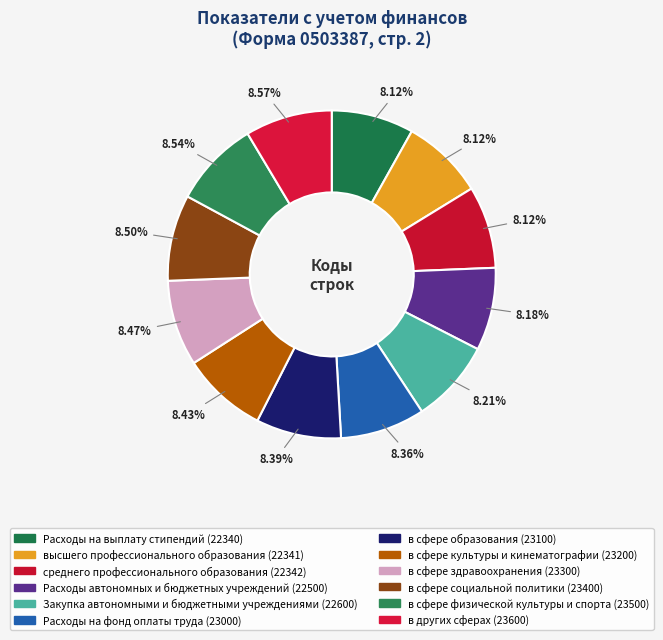

Is the sum of Расходы на фонд оплаты труда and в сфере физической культуры и спорта greater than half?

No